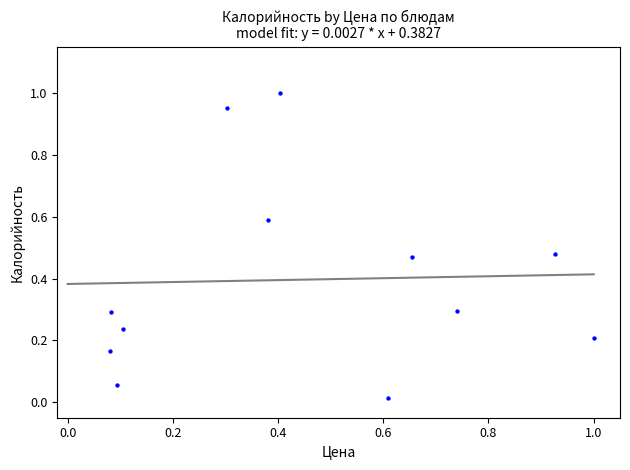

What is the average X value?

0.4